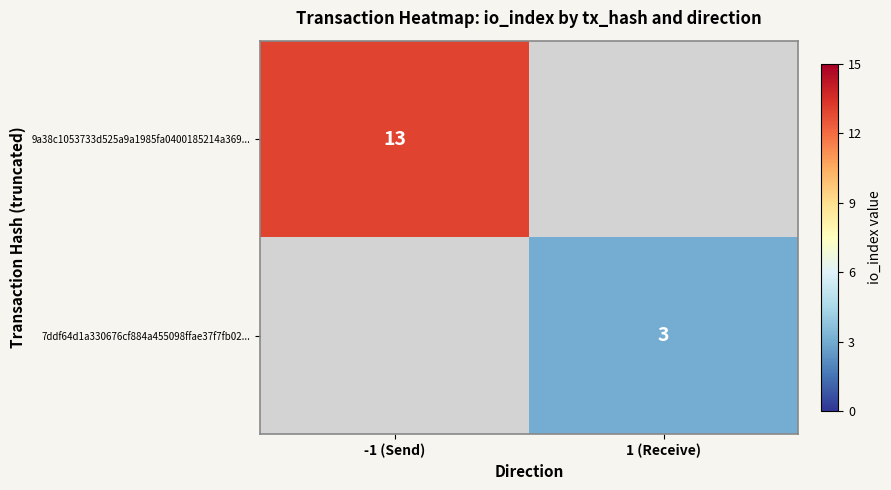

Is it true that 9a38c1053733d525a9a1985fa0400185214a369... equals 4 at -1 (Send)?

False